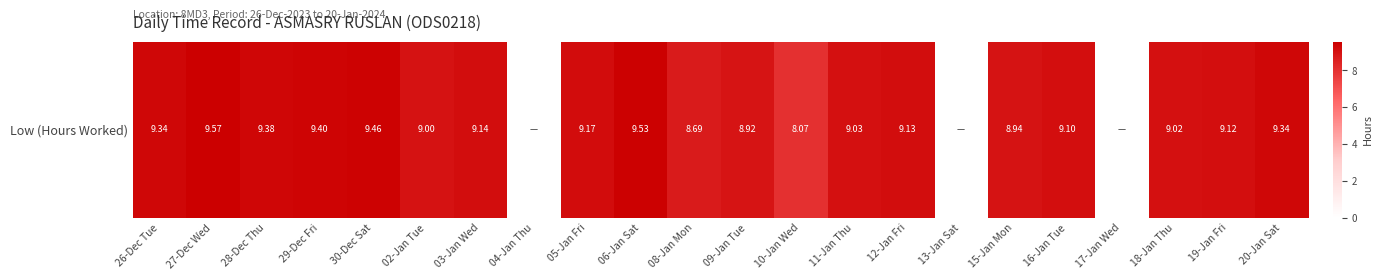

Rank the categories by value from highest to lowest.

27-Dec Wed, 06-Jan Sat, 30-Dec Sat, 29-Dec Fri, 28-Dec Thu, 26-Dec Tue, 20-Jan Sat, 05-Jan Fri, 03-Jan Wed, 12-Jan Fri, 19-Jan Fri, 16-Jan Tue, 11-Jan Thu, 18-Jan Thu, 02-Jan Tue, 15-Jan Mon, 09-Jan Tue, 08-Jan Mon, 10-Jan Wed, 04-Jan Thu, 13-Jan Sat, 17-Jan Wed